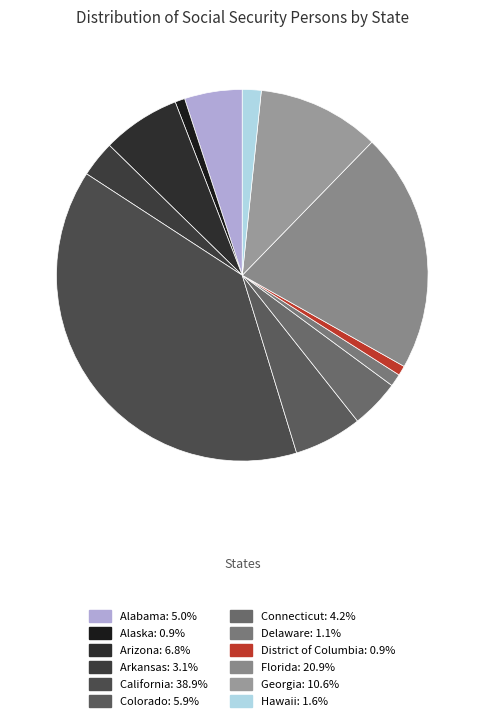

Is the sum of Delaware and Georgia greater than half?

No